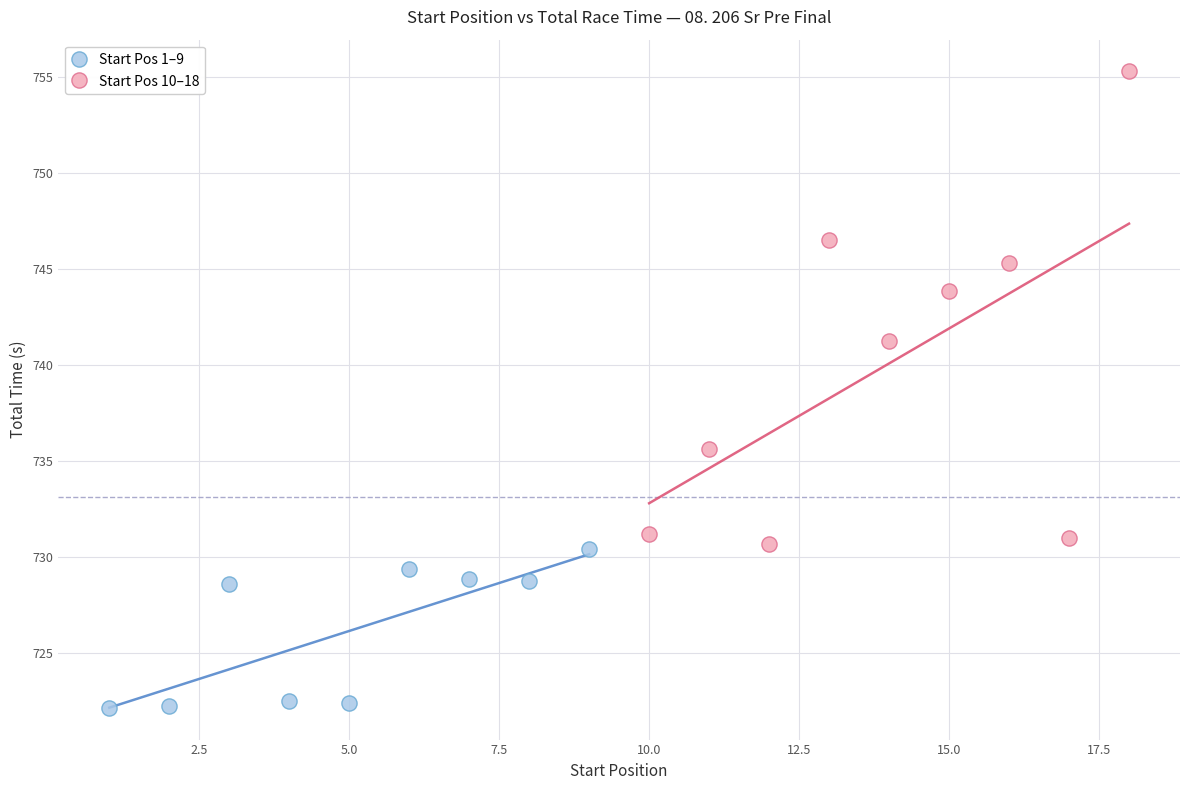

Which series contains the highest Y value?

Start Pos 10–18